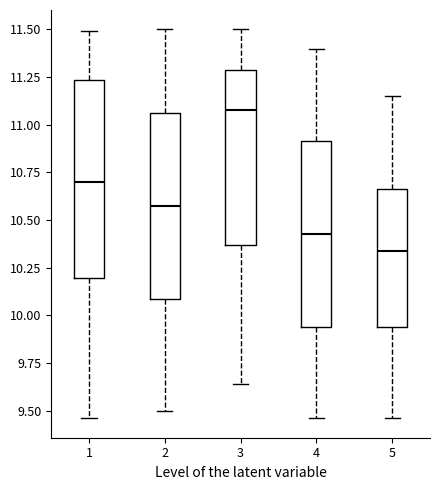

Which box has the highest median line?

3